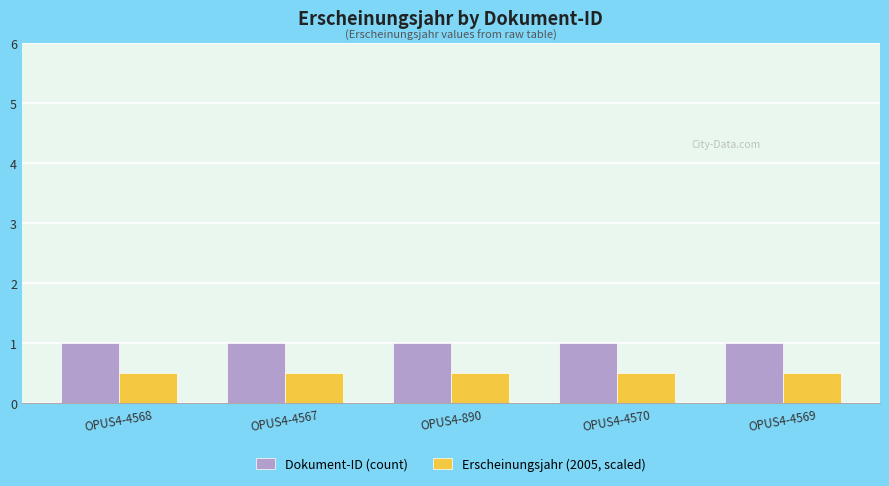

What is the label of the 2nd bar from the left?

OPUS4-4567